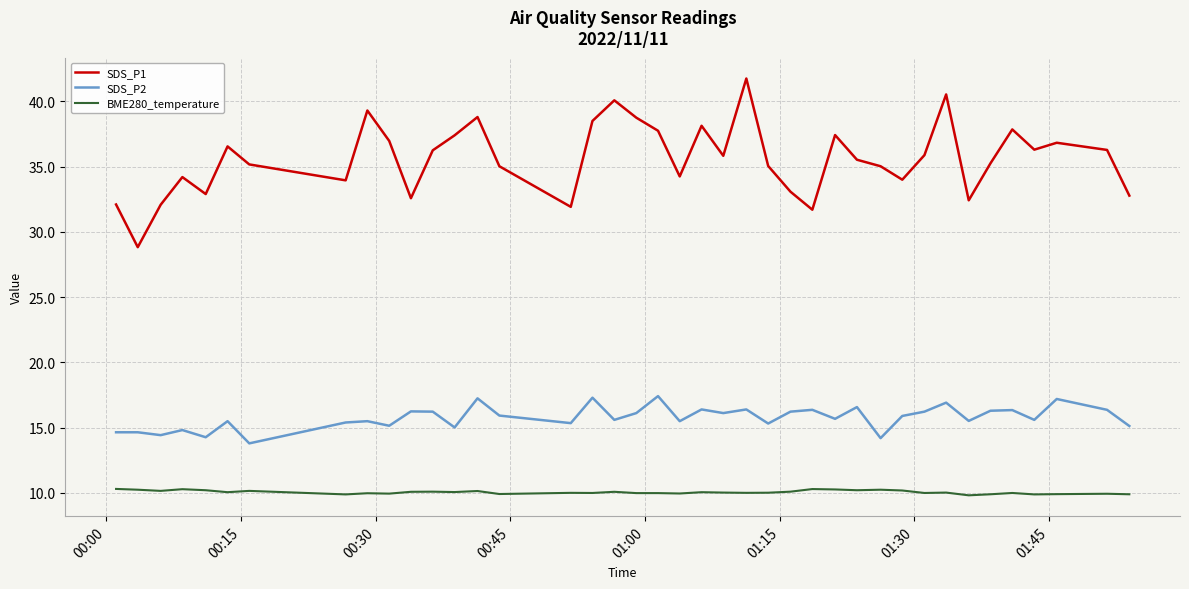

What are all the series names shown in the legend?

SDS_P1, SDS_P2, BME280_temperature